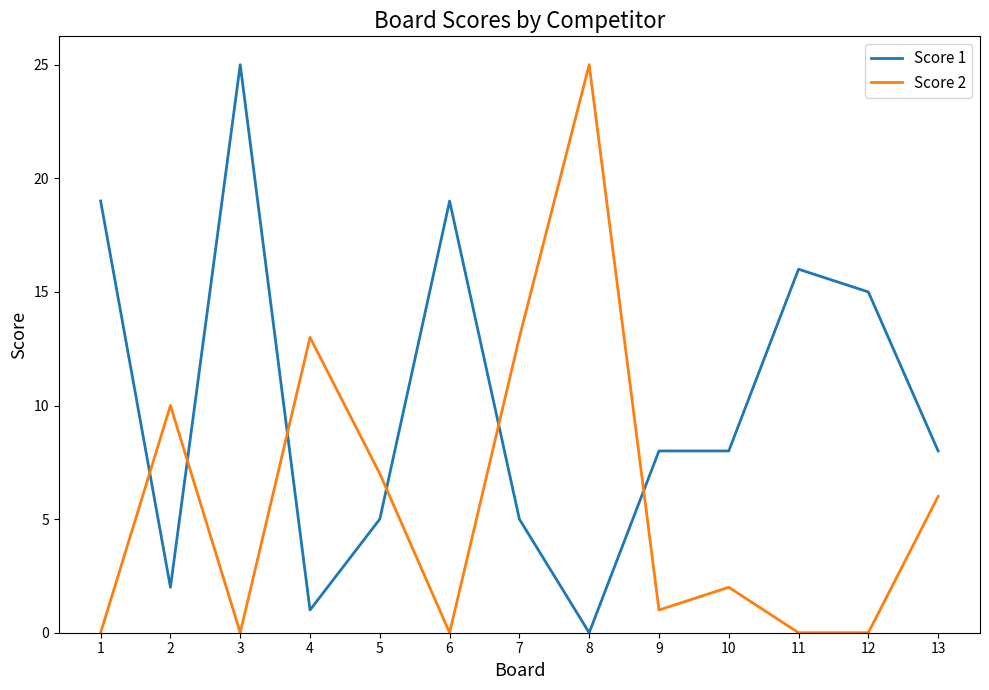

Which category has the highest value in the Score 1 series?

3